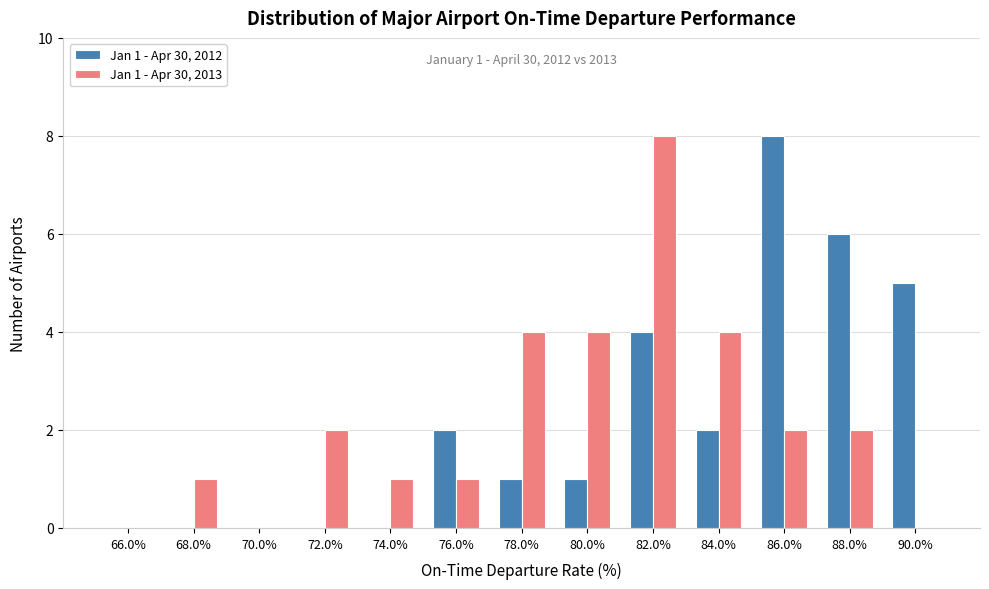

Reading left to right, what are all the values shown in this chart?

Jan 1 - Apr 30, 2012: 66.0%=0	68.0%=0	70.0%=0	72.0%=0	74.0%=0	76.0%=2	78.0%=1	80.0%=1	82.0%=4	84.0%=2	86.0%=8	88.0%=6	90.0%=5
Jan 1 - Apr 30, 2013: 66.0%=0	68.0%=1	70.0%=0	72.0%=2	74.0%=1	76.0%=1	78.0%=4	80.0%=4	82.0%=8	84.0%=4	86.0%=2	88.0%=2	90.0%=0